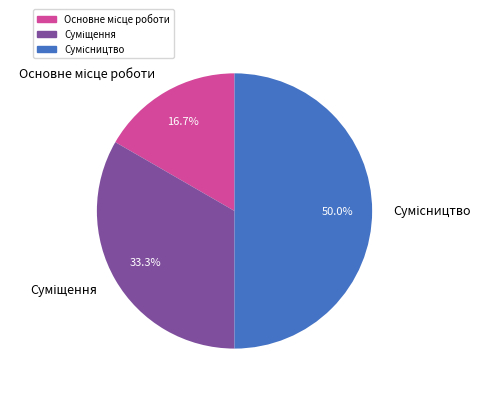

What percentage is the Основне місце роботи slice, to the nearest percent?

17%